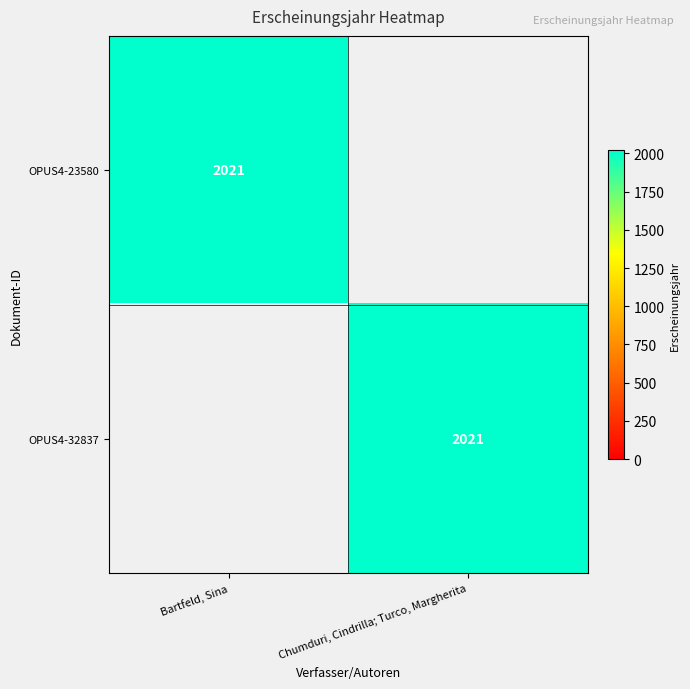

The OPUS4-32837 series shows 1086 at Chumduri, Cindrilla; Turco, Margherita. True or false?

False